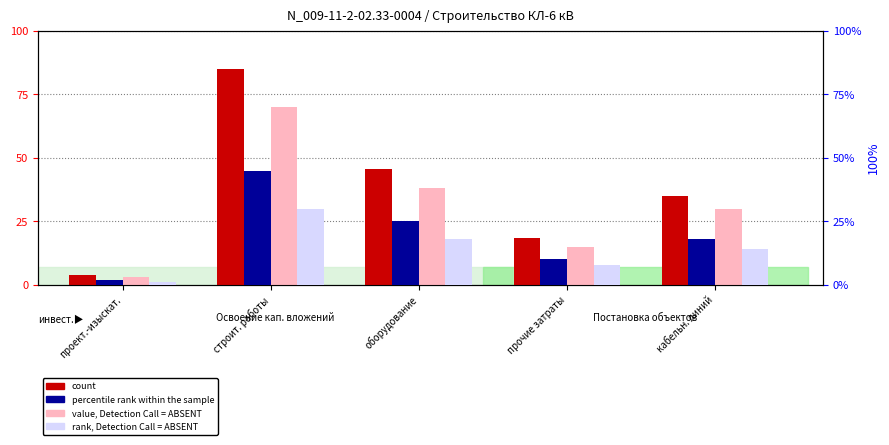

The percentile rank within the sample series shows 2.0 at проект.-изыскат.. True or false?

True